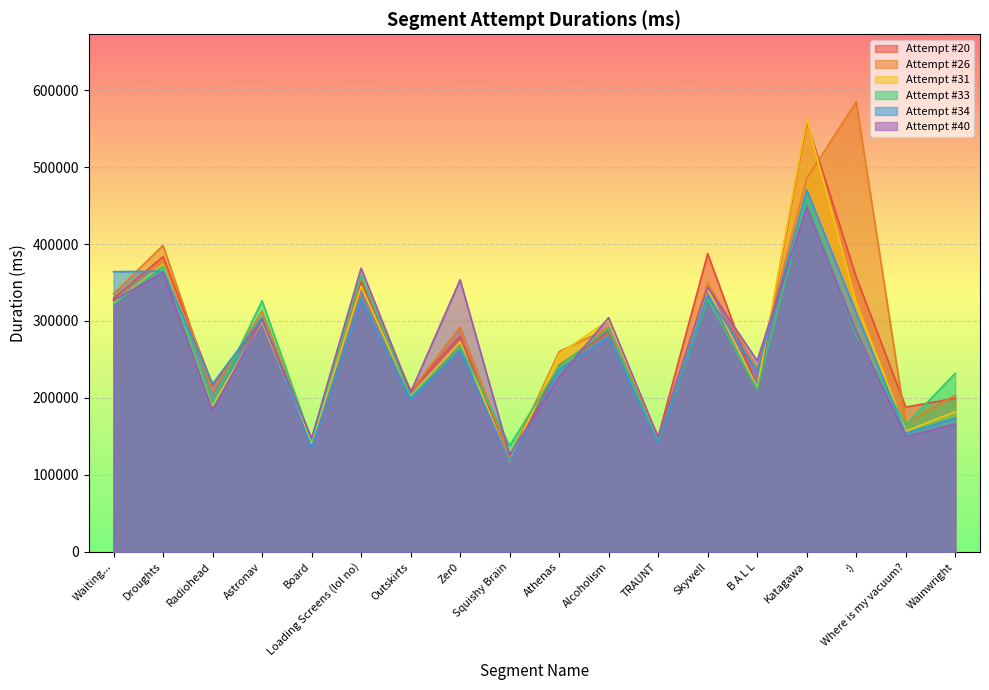

How many lines are shown in the chart?

6